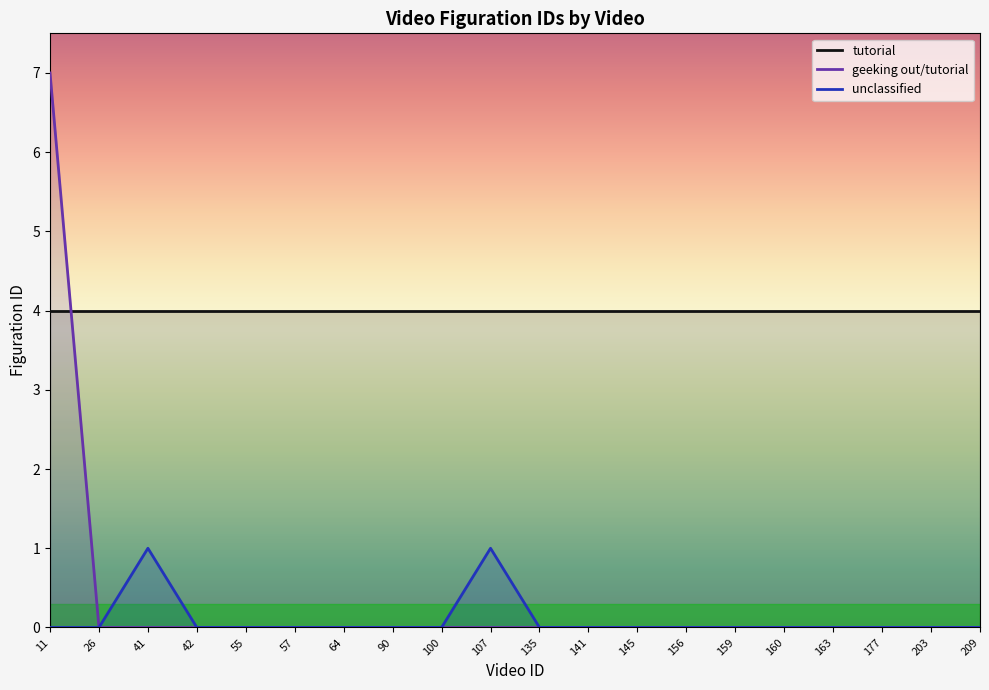

How many unclassified values are between 0 and 1?

20